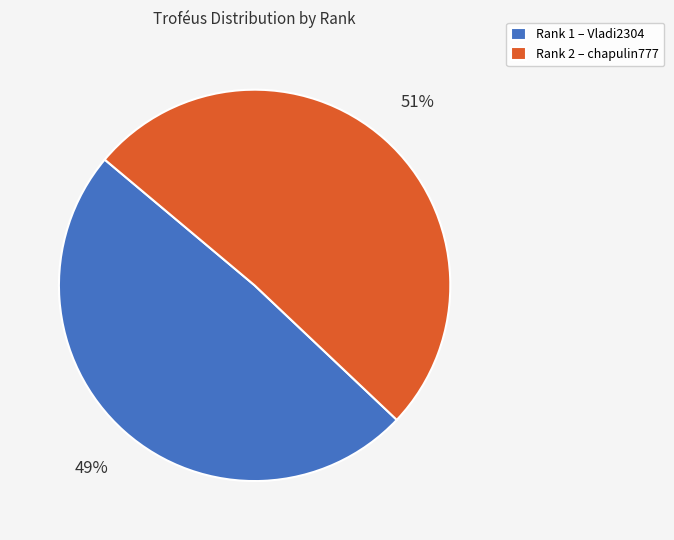

Count the number of slices in the pie.

2